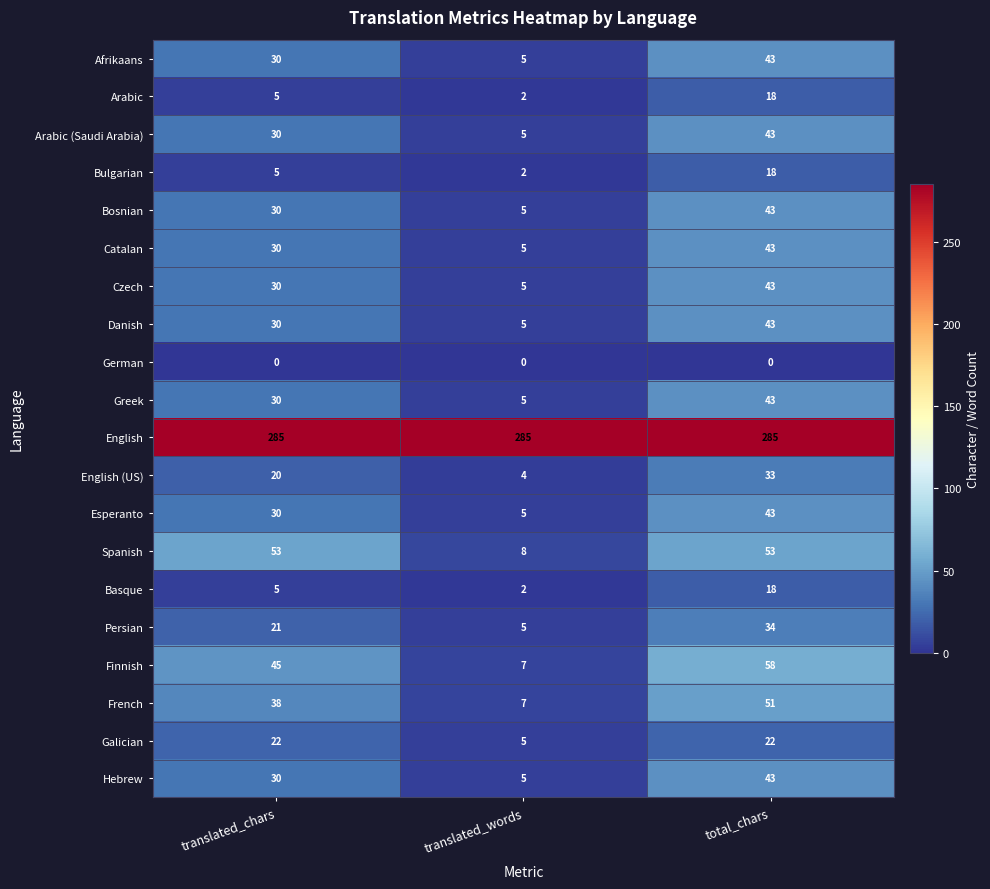

The value of Persian at total_chars is 59. True or false?

False